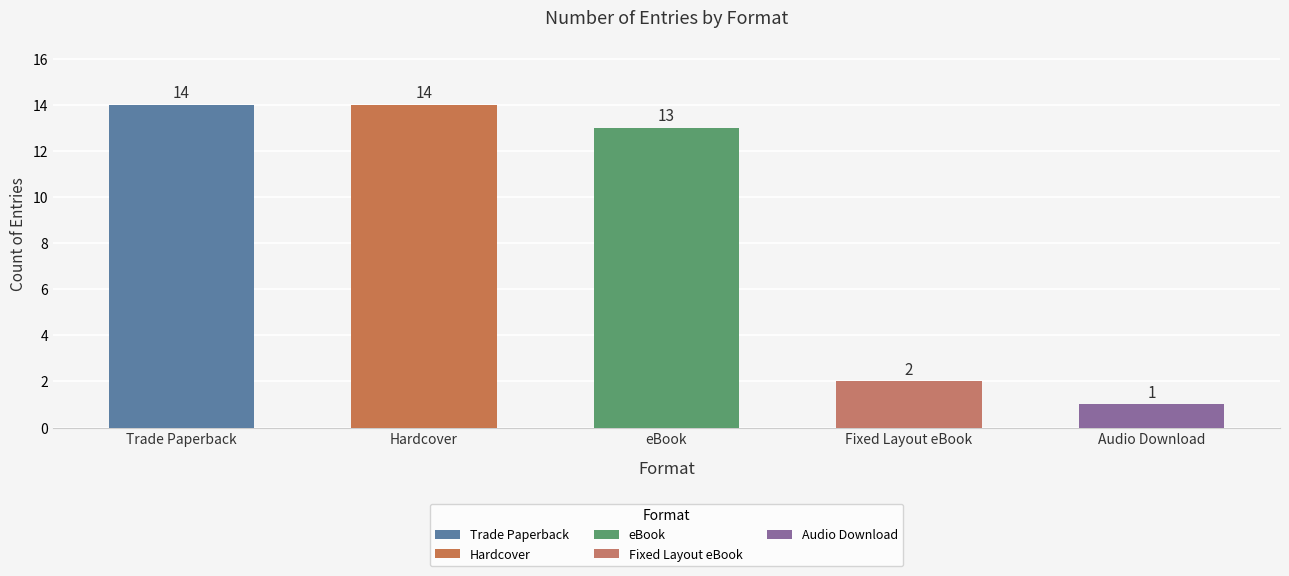

What is the change in value from Hardcover to eBook?

-1